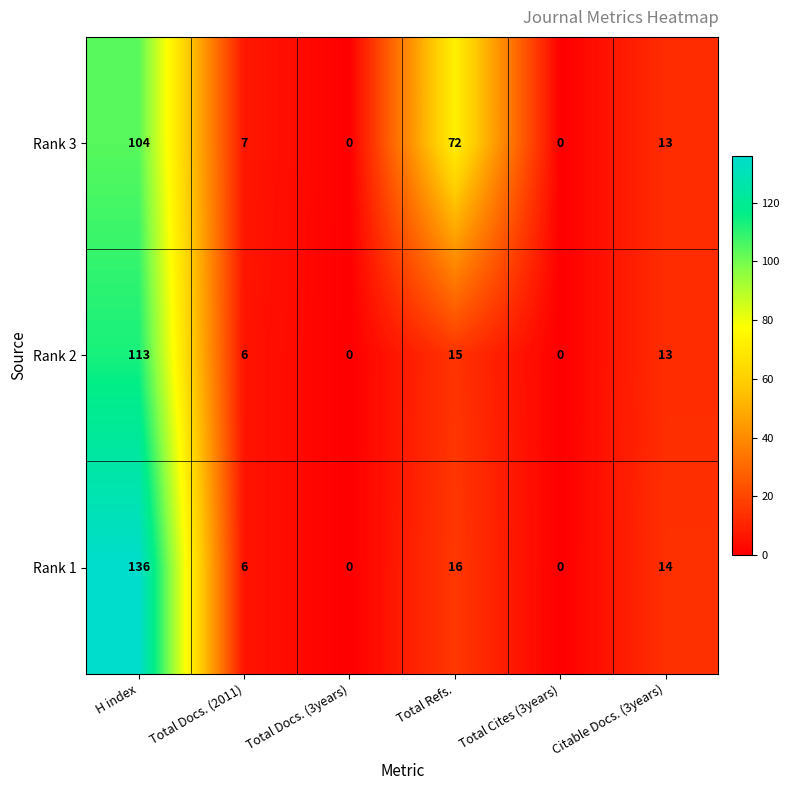

At how many categories does at least one series exceed 10?

3